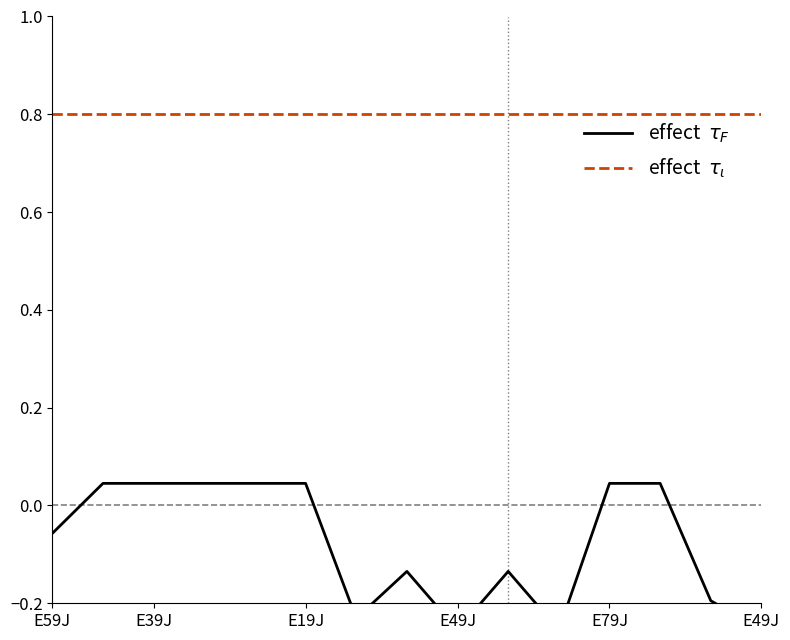

Does the chart display data point markers on the line(s)?

No